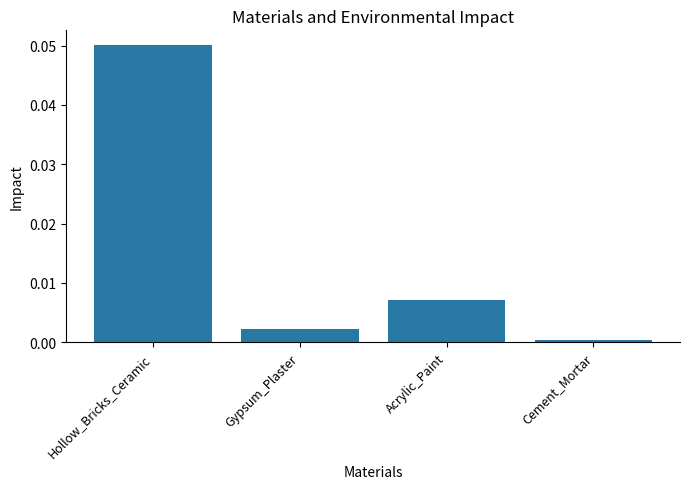

At which category does the chart reach its minimum across all series?

Cement_Mortar